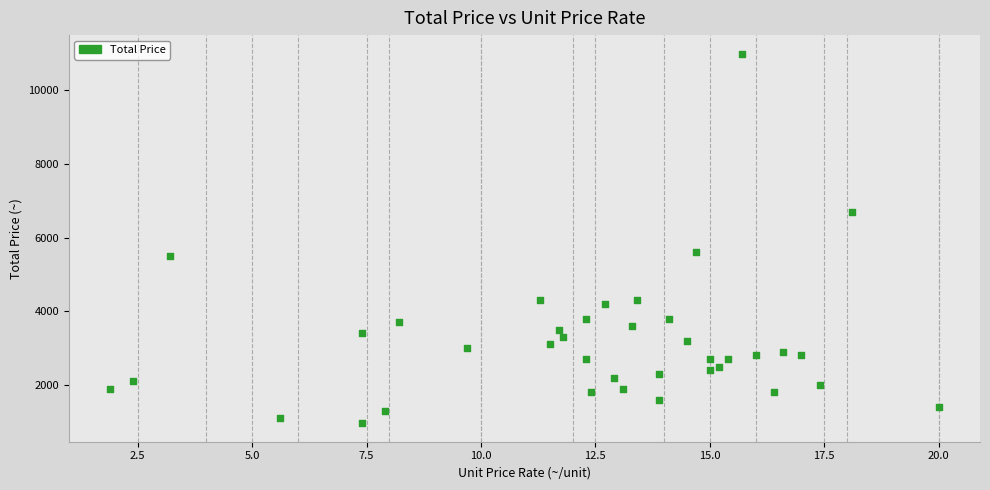

What is the range of Y values (max minus min)?

10040